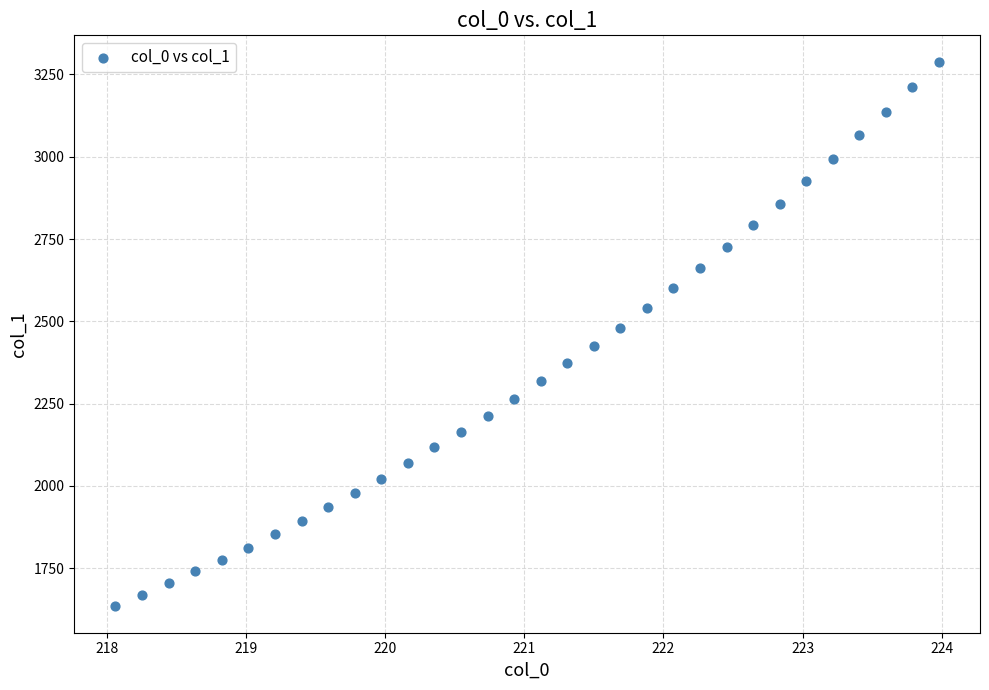

What is the range of X values (max minus min)?

5.9